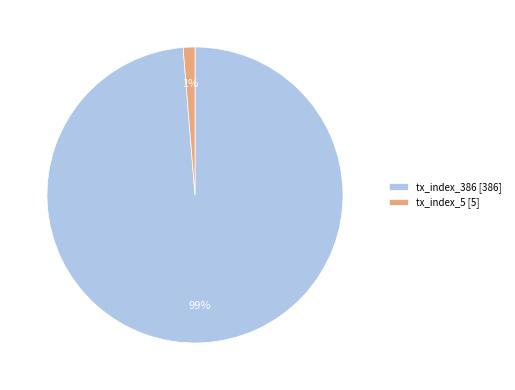

Which slice is the largest?

tx_index_386